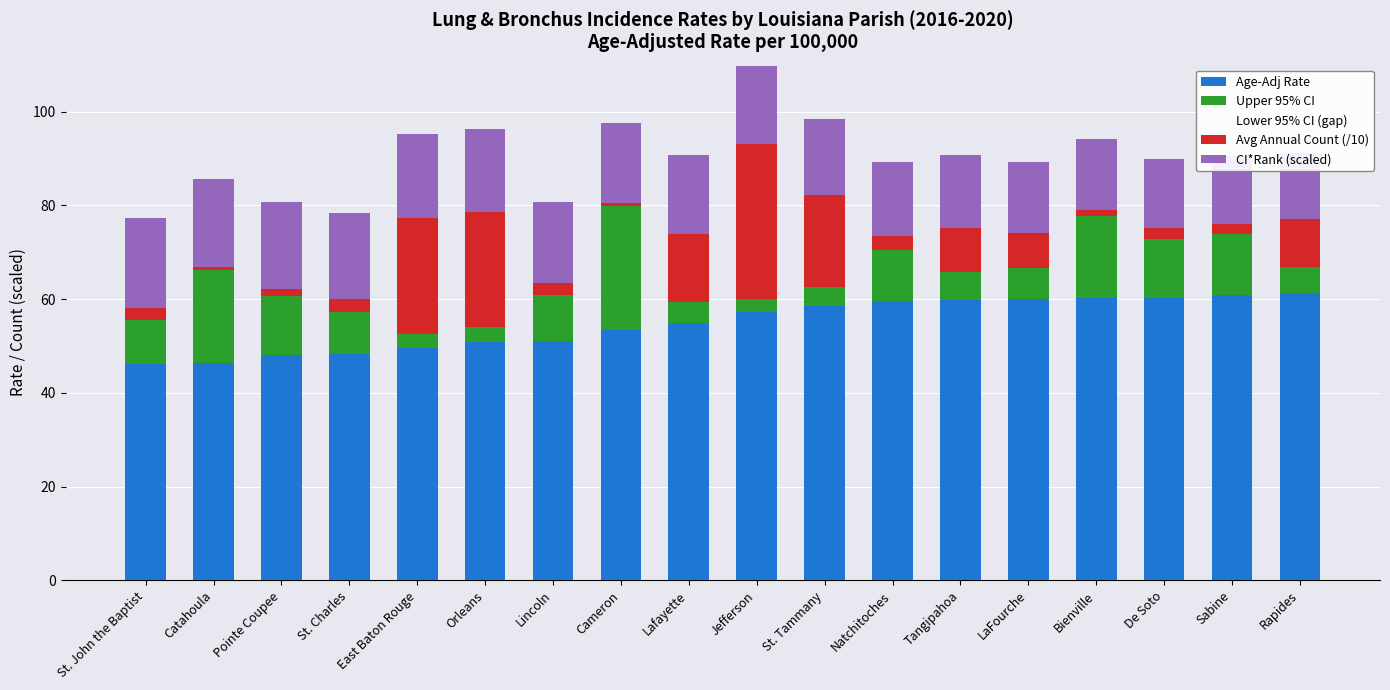

What is the average value of the Lower 95% CI (gap) series?

8.1